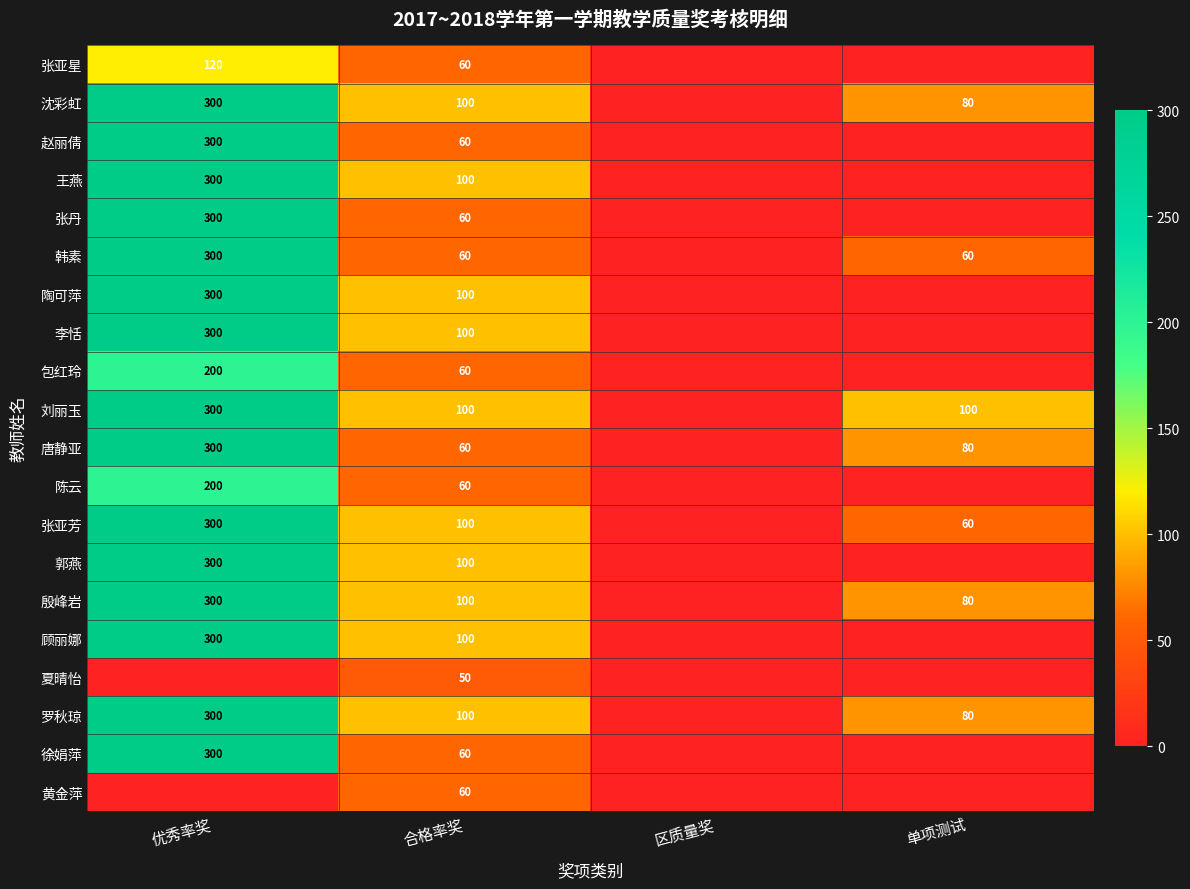

Is it true that 张丹 equals 108 at 合格率奖?

False